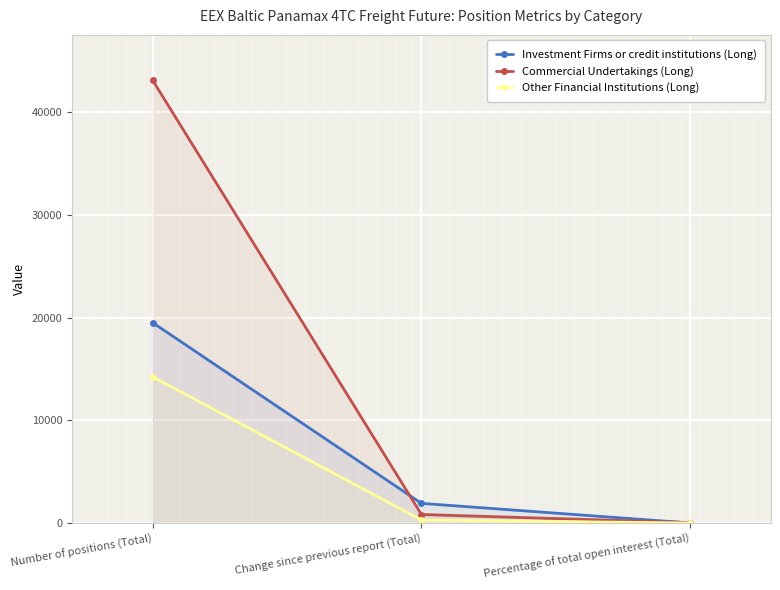

What value does the Other Financial Institutions (Long) series have at Percentage of total open interest (Total)?

18.5